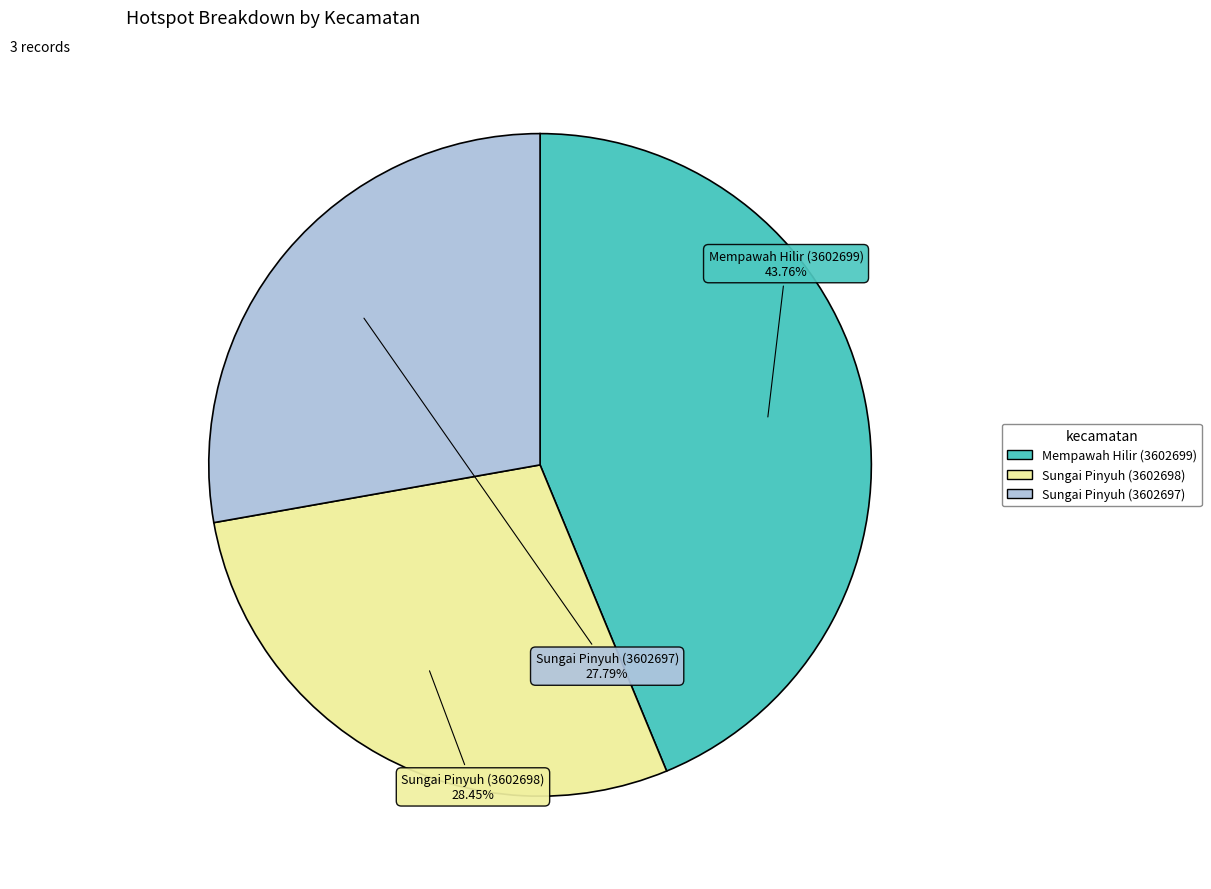

How many slices are in this pie chart?

3